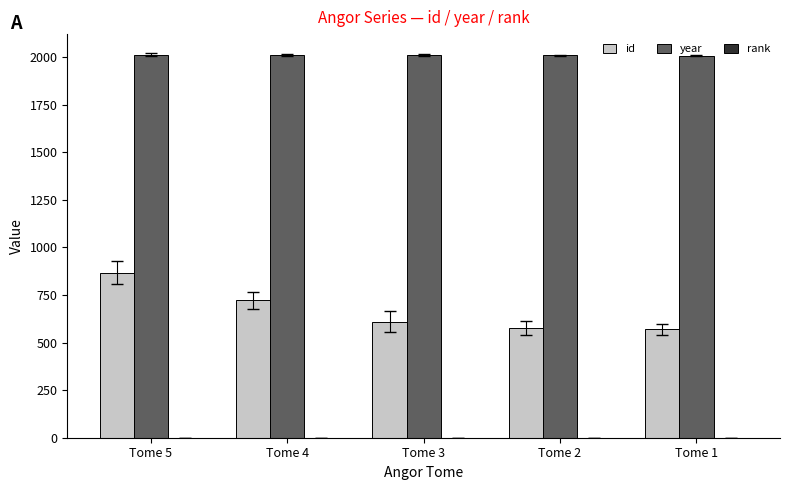

What is the spread (max minus min) of values at Tome 5?

2012